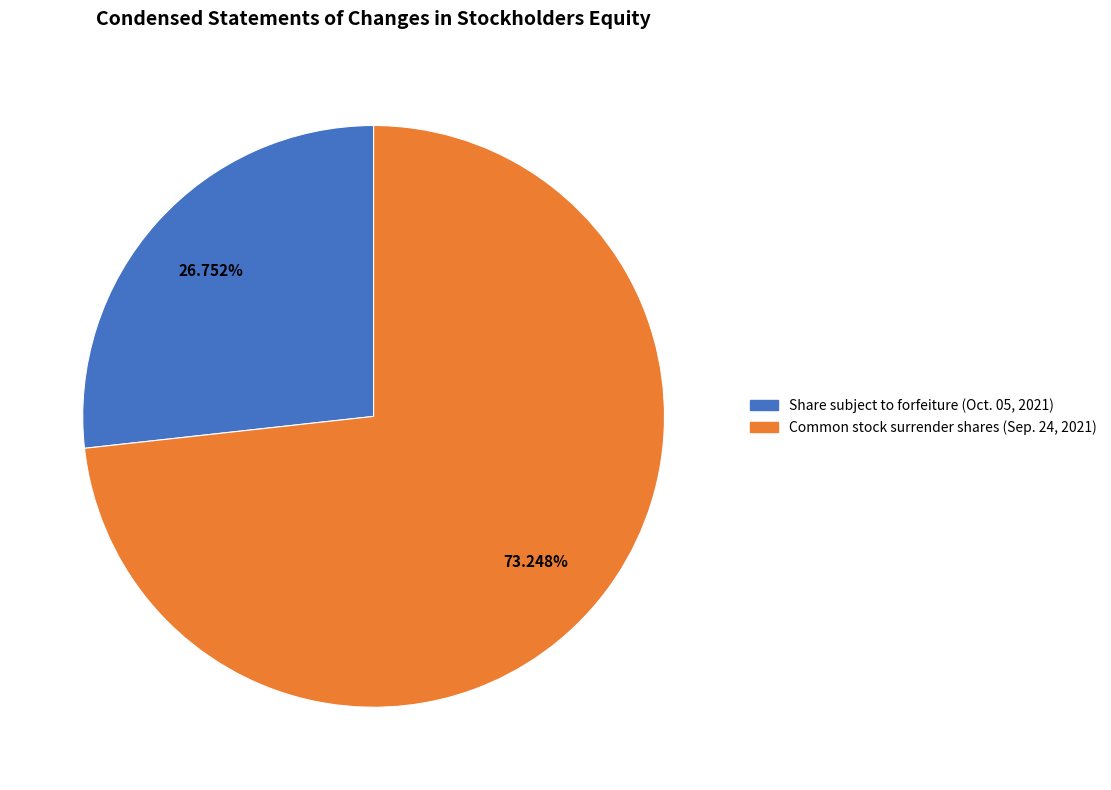

What is the ratio of the value at Share subject to forfeiture (Oct. 05, 2021) to the value at Common stock surrender shares (Sep. 24, 2021)?

0.4